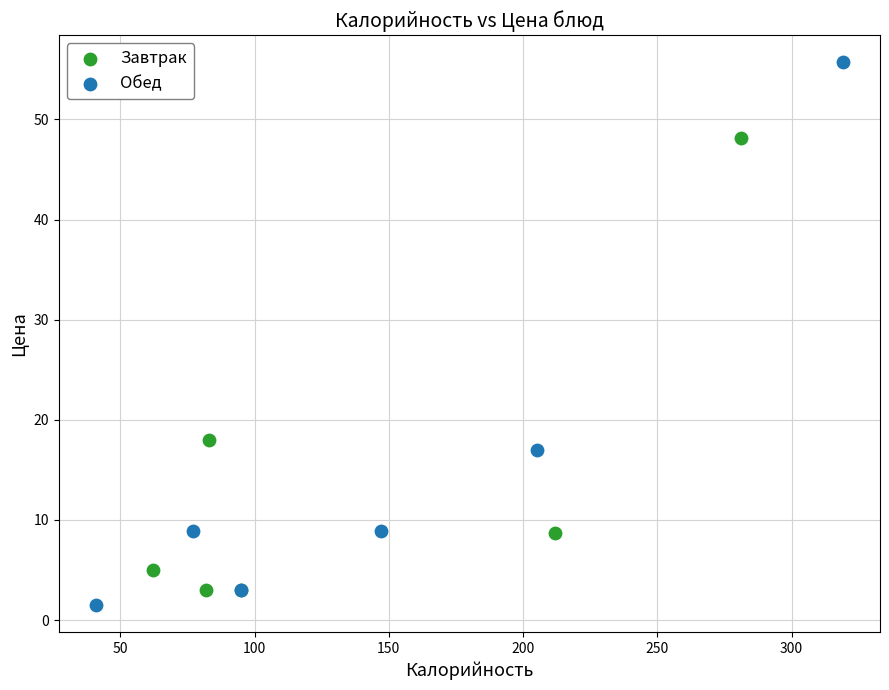

Which series has the widest spread of Y values?

Обед